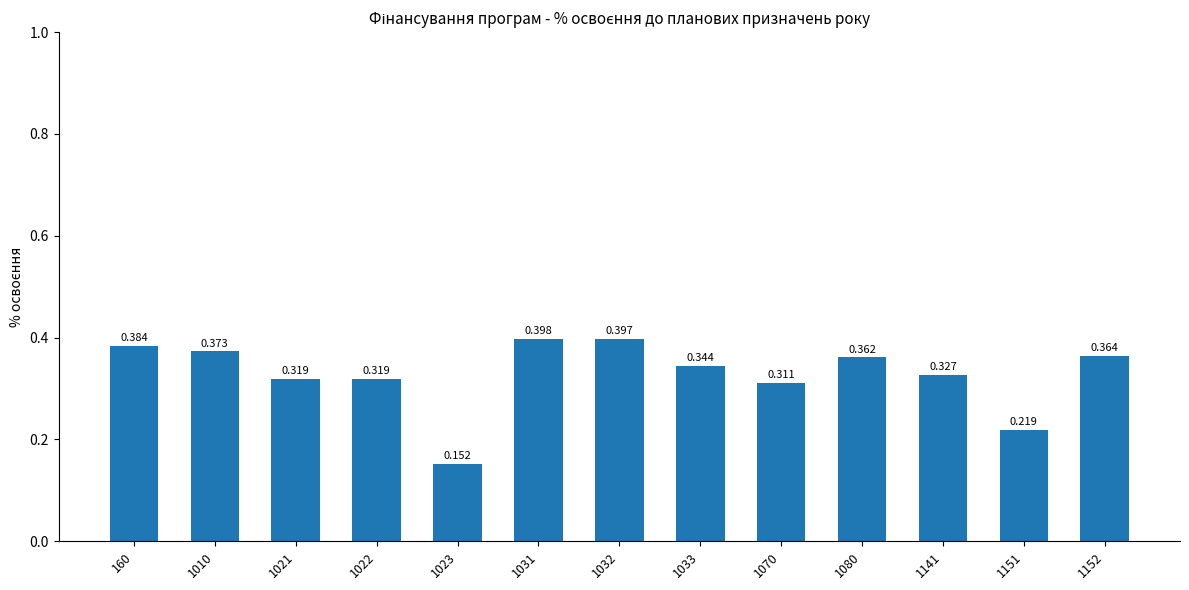

What is the sum of all values?

4.3